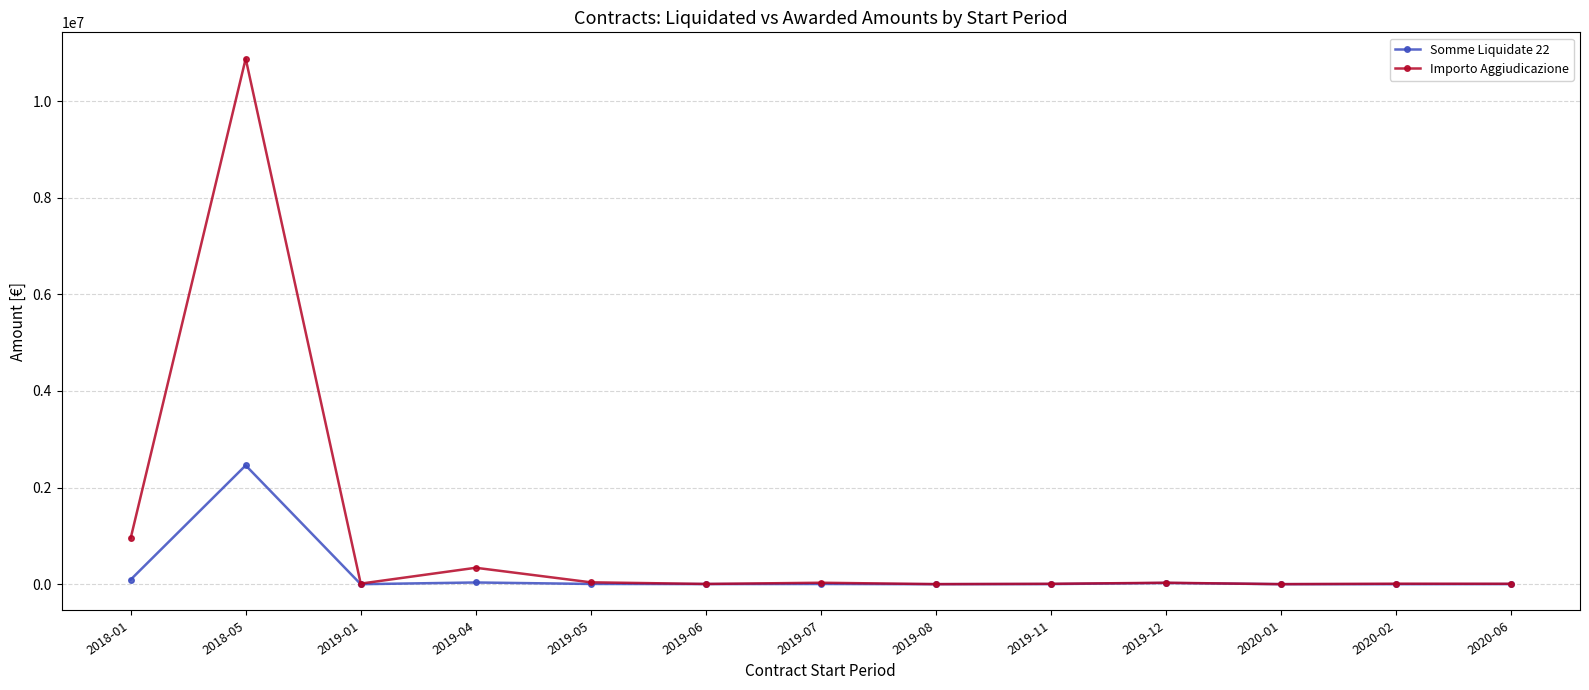

List the series in order of their peak value, lowest first.

Somme Liquidate 22, Importo Aggiudicazione